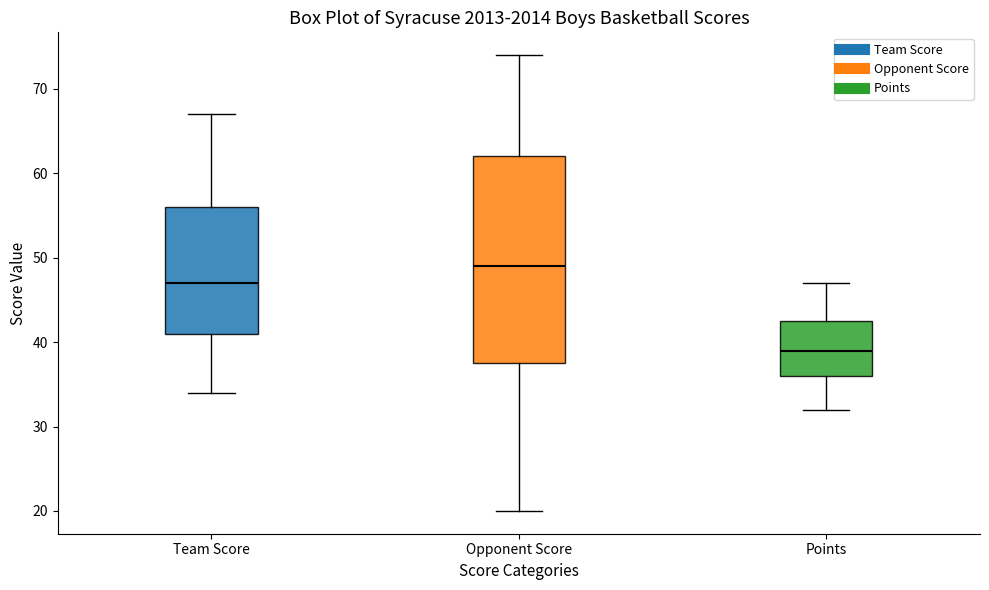

Which box is the tallest, from its lower edge to its upper edge?

Opponent Score